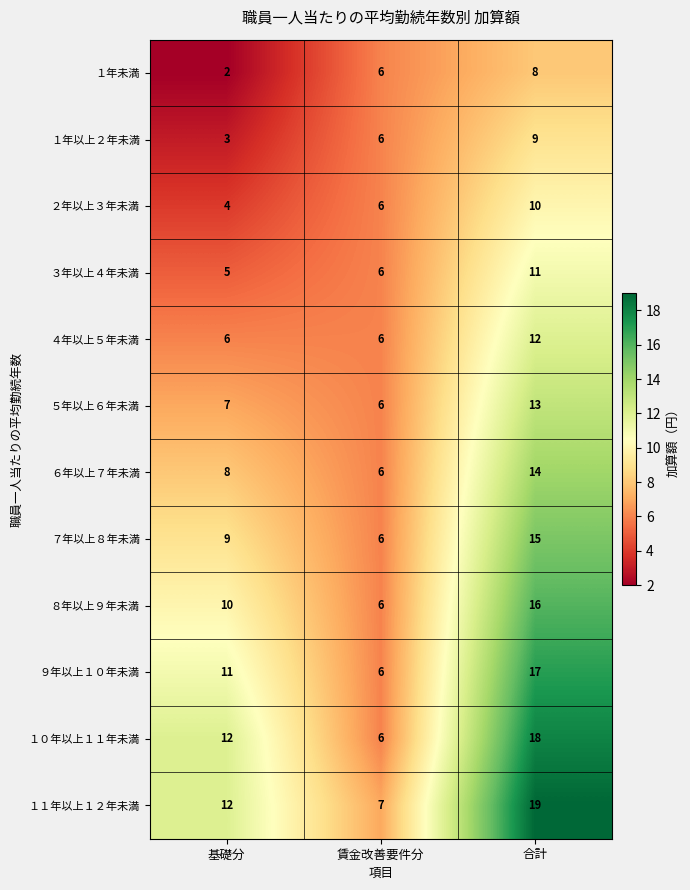

Count the number of data series in this chart.

12